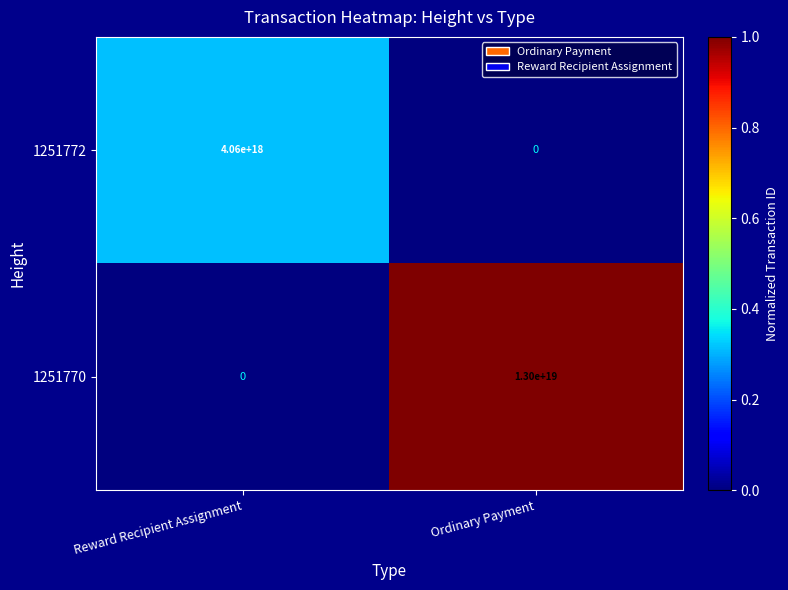

Which label corresponds to the largest value in the chart?

Ordinary Payment